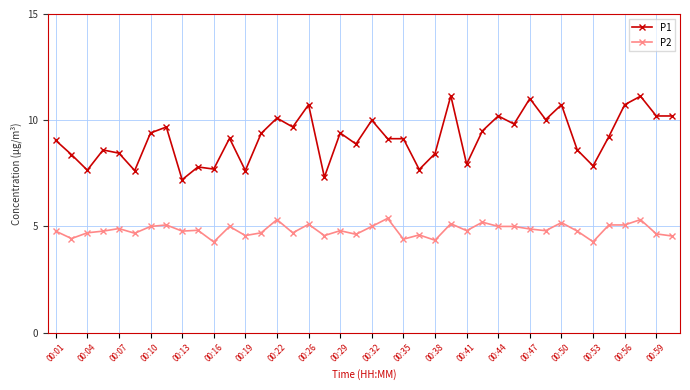

Which series has the largest total across all categories?

P1